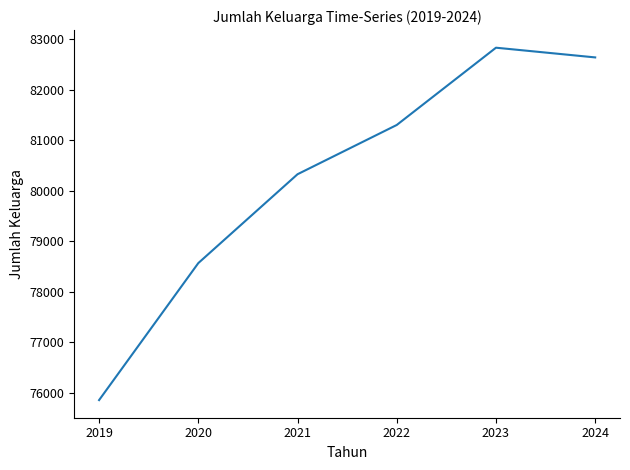

Rank the categories by value from highest to lowest.

2023, 2024, 2022, 2021, 2020, 2019